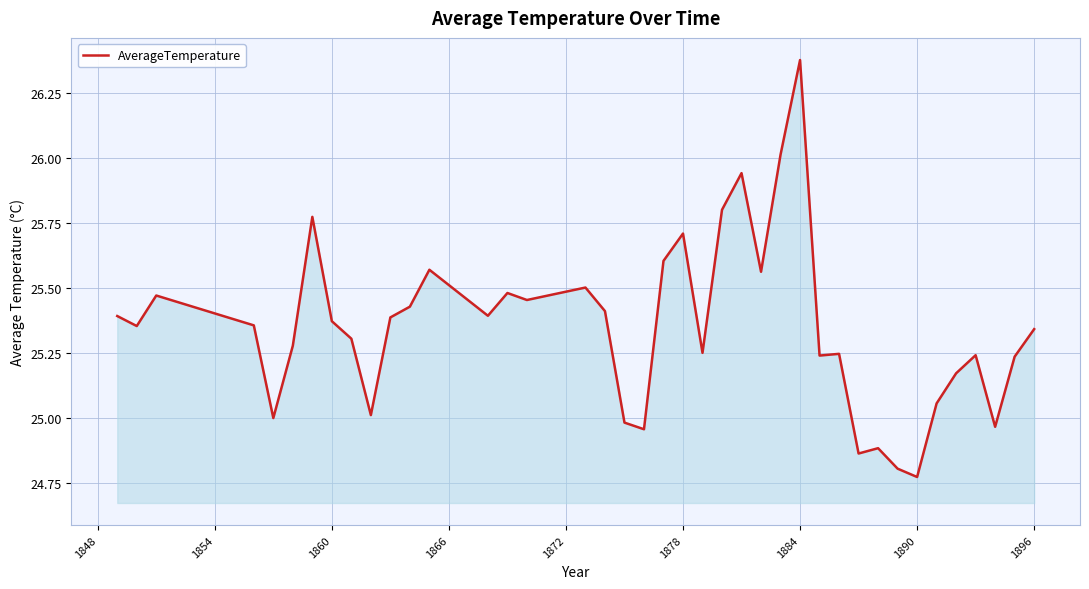

What is the difference between the maximum and minimum values?

1.6